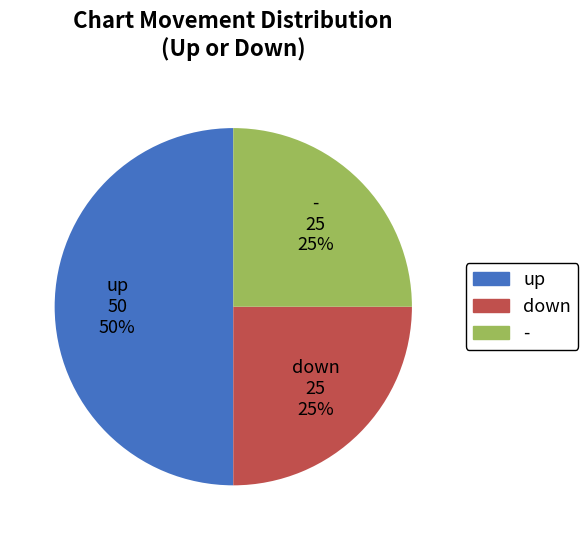

The up slice represents 50% of the pie. True or false?

True